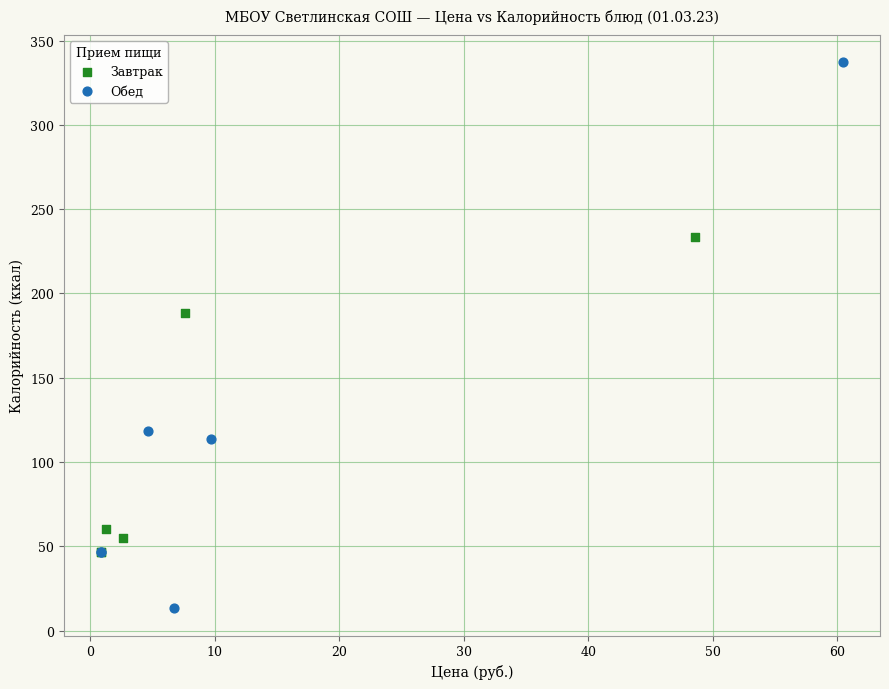

Which series has the largest Y range (max minus min)?

Обед